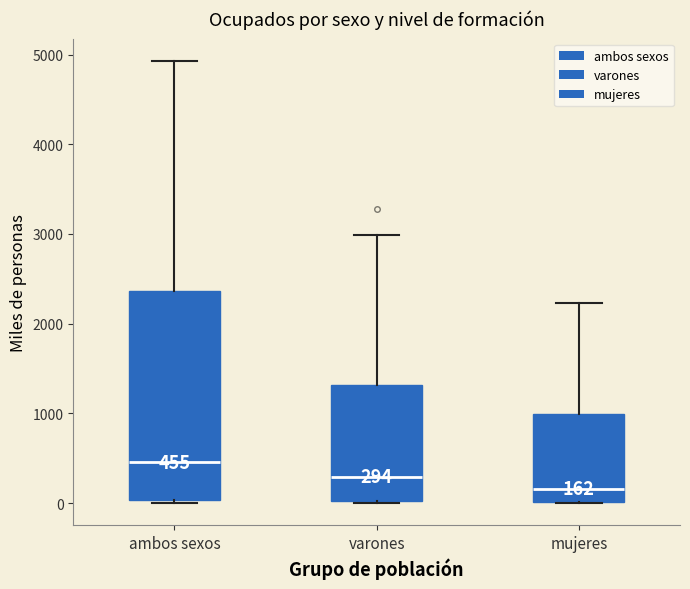

Which box has the lowest median line?

mujeres